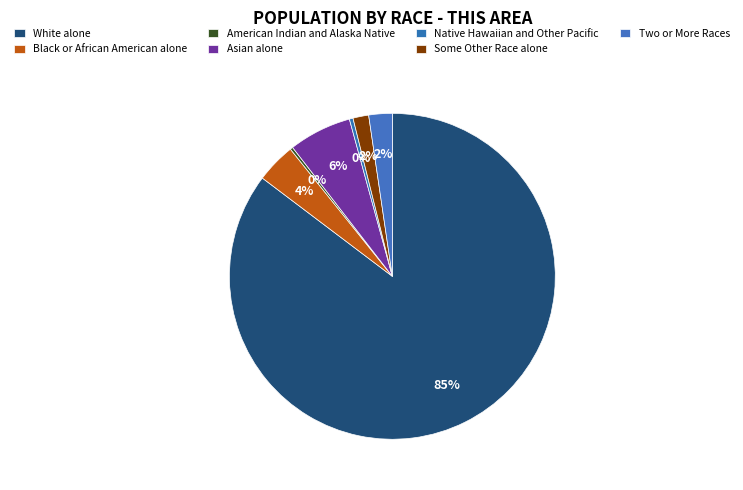

How much of the chart is everything except American Indian and Alaska Native?

99.7%